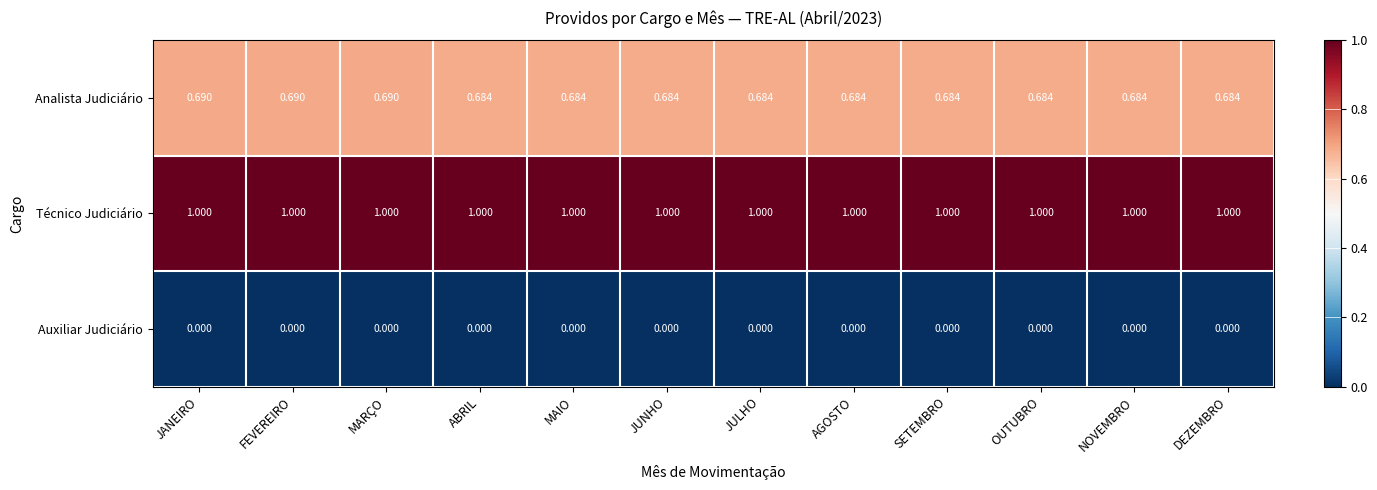

Which series has the largest total across all categories?

Técnico Judiciário